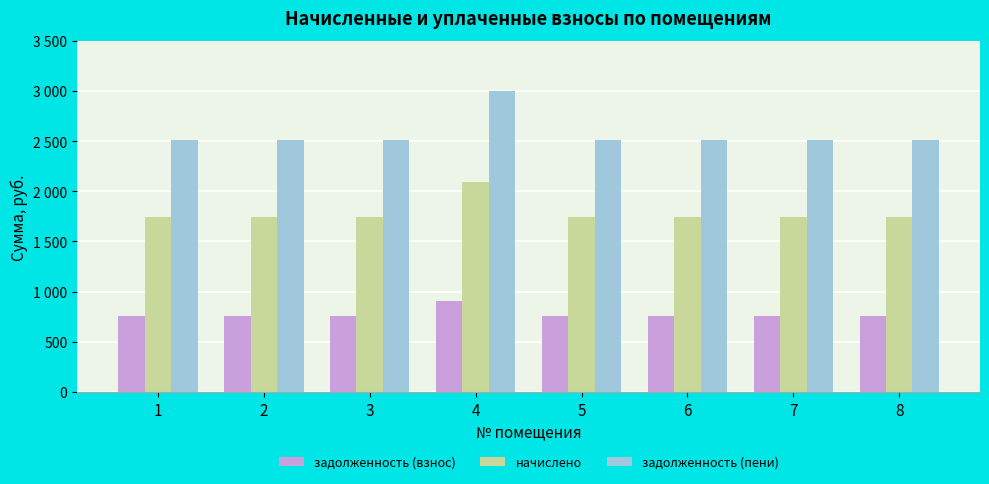

Are the bars grouped side by side (vs. stacked)?

Yes